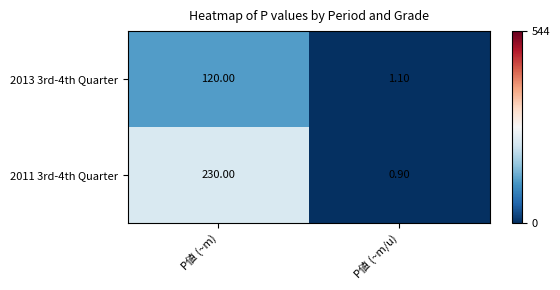

Count the number of categories in the chart.

2